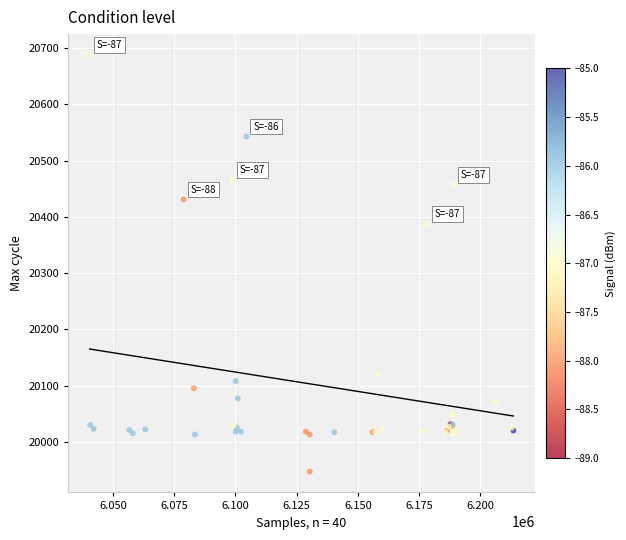

What Y value in the scatter plot is closest to 20317?

20388